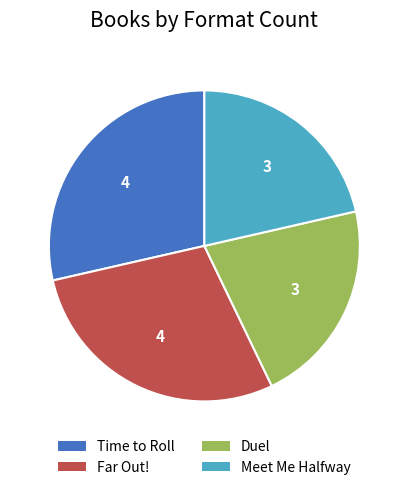

Do Time to Roll and Far Out! together represent more than half of the pie?

Yes